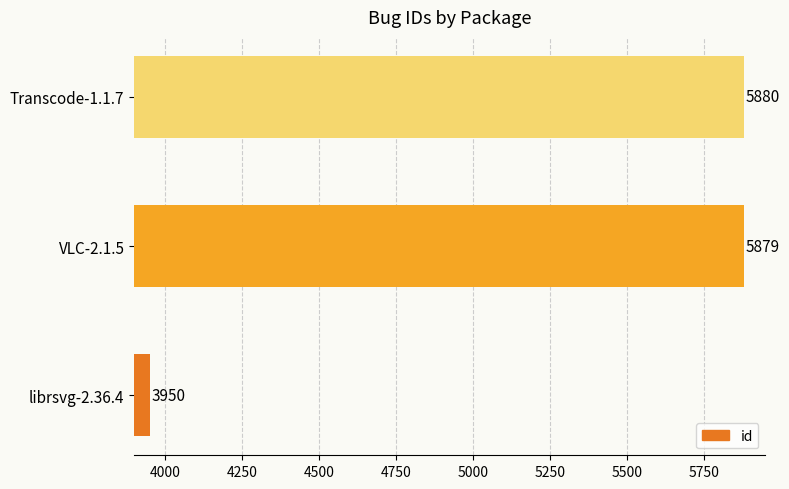

Does the chart contain any negative values?

No